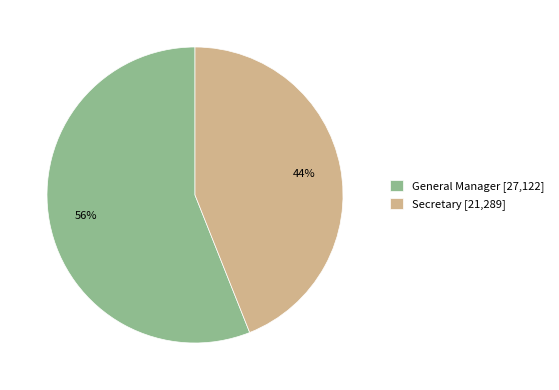

To the nearest percent, what portion does General Manager represent?

56%